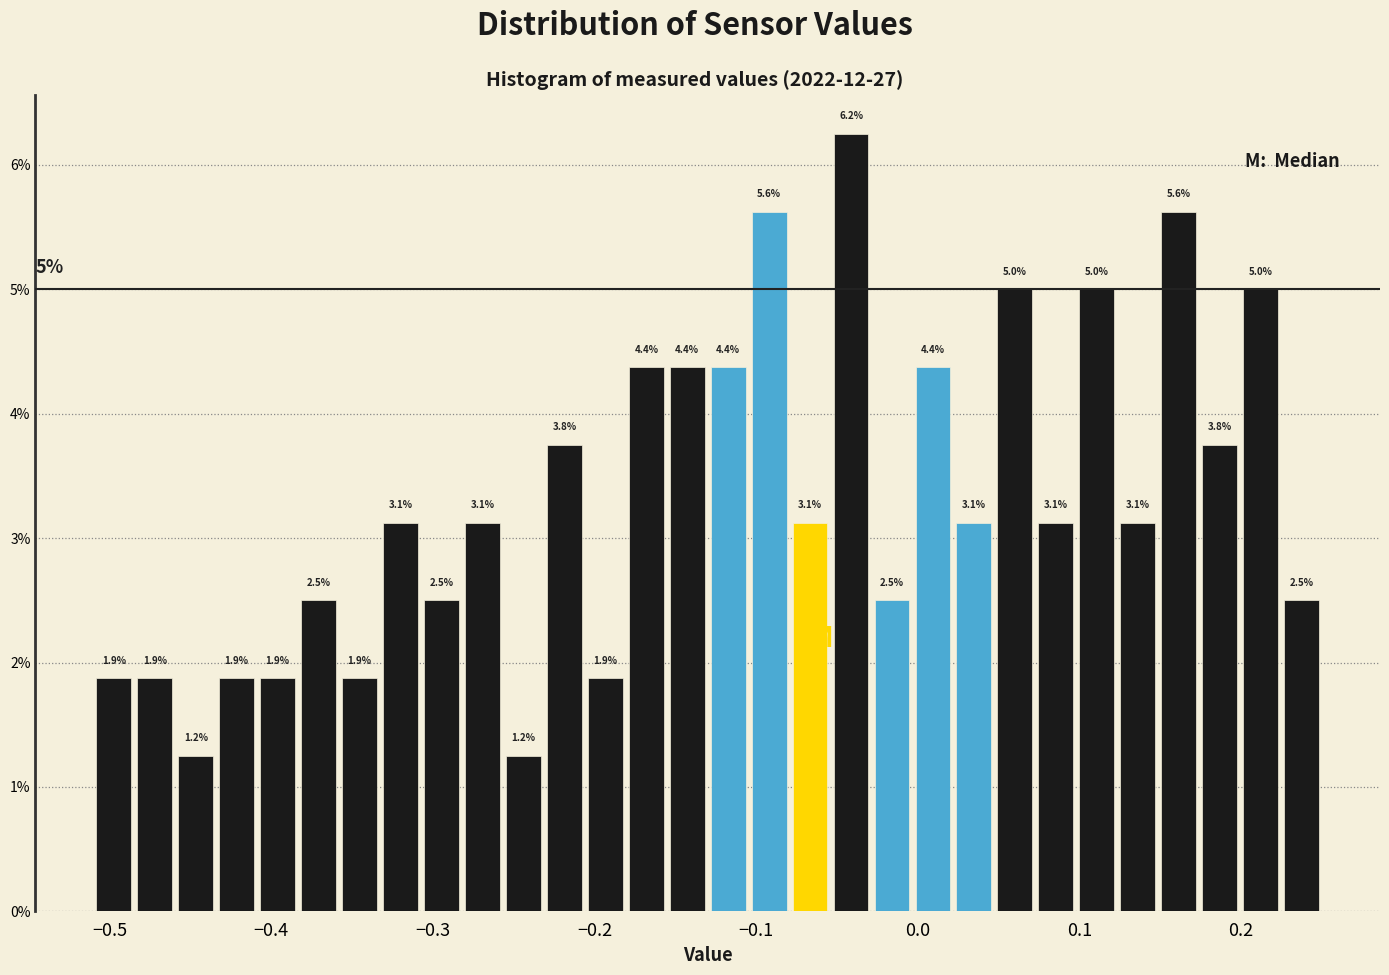

Read against the x-axis, roughly where is the centre of the tallest bar?

-0.04